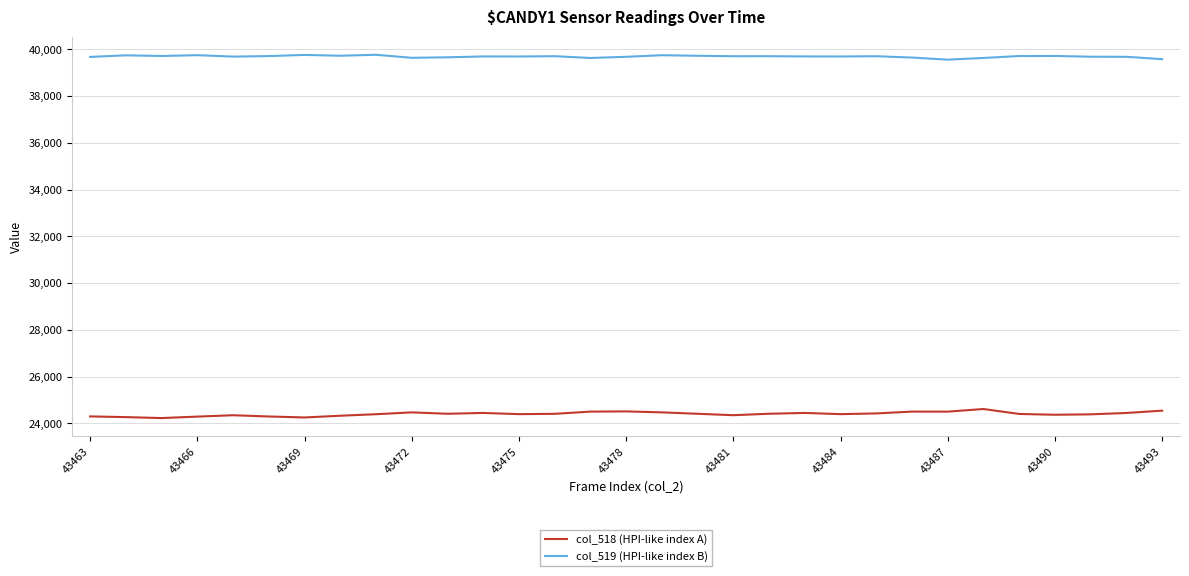

True or false: col_519 (HPI-like index B) and col_518 (HPI-like index A) cross at least once.

False